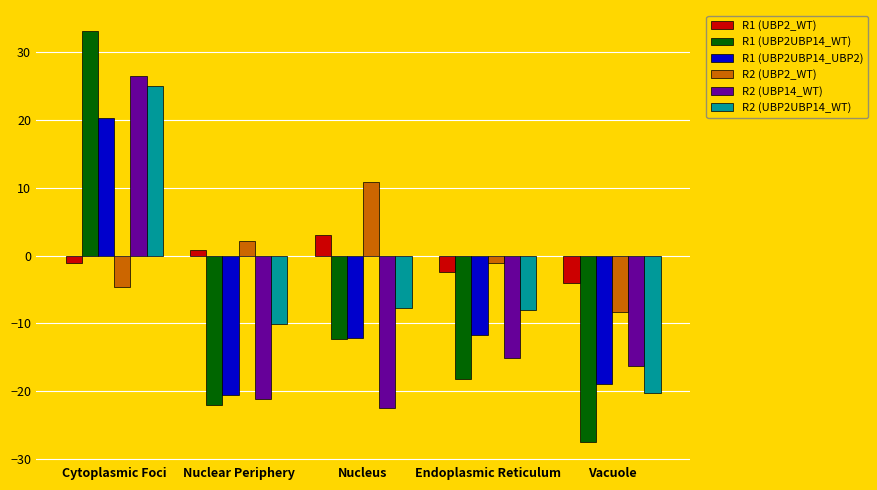

Does the chart contain stacked bars?

No